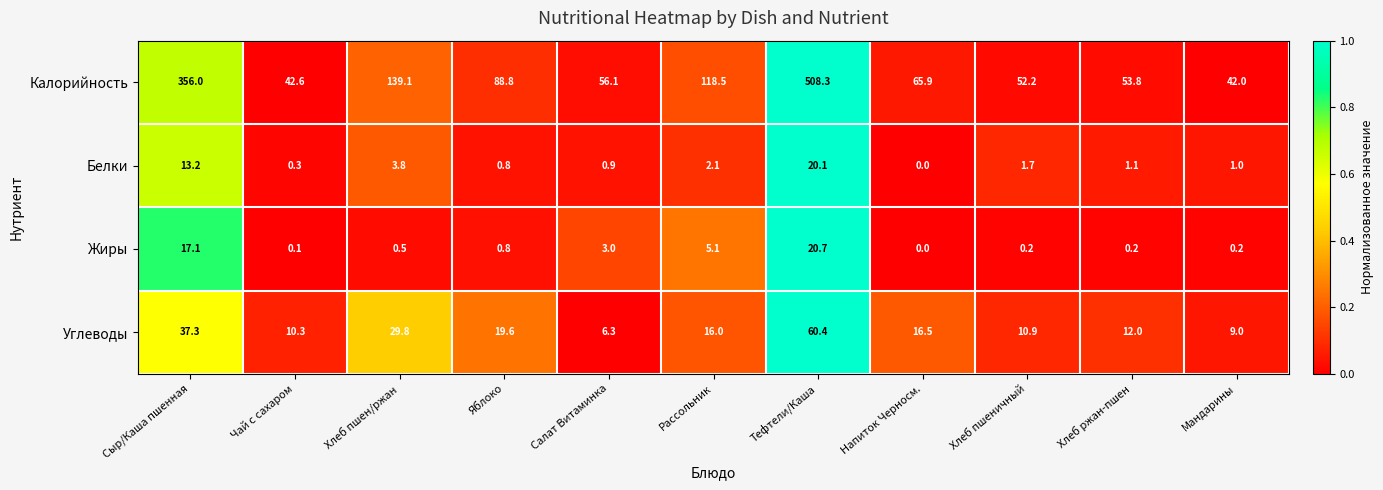

How many data points does each series have?

11